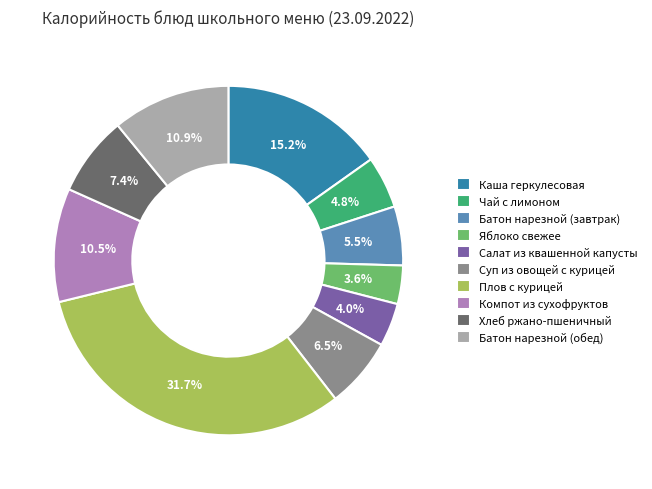

What percentage do Батон нарезной (завтрак) and Компот из сухофруктов together represent?

16.0%